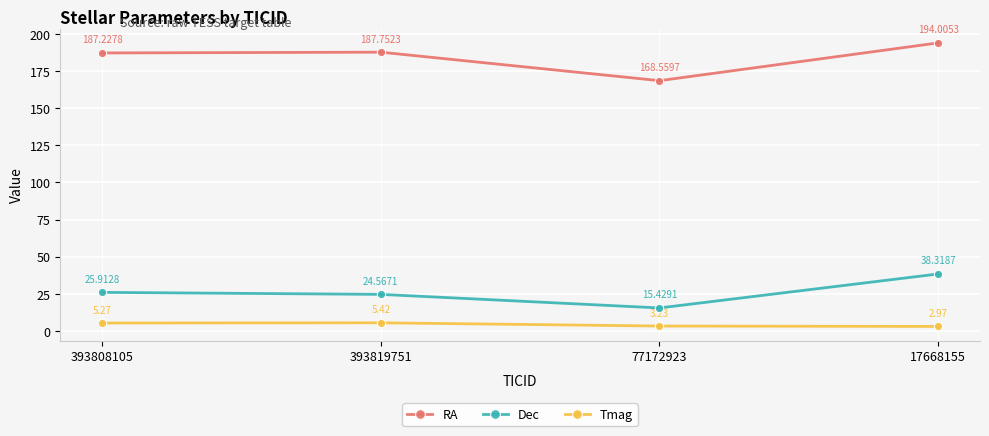

The RA series shows 168.6 at 77172923. True or false?

True